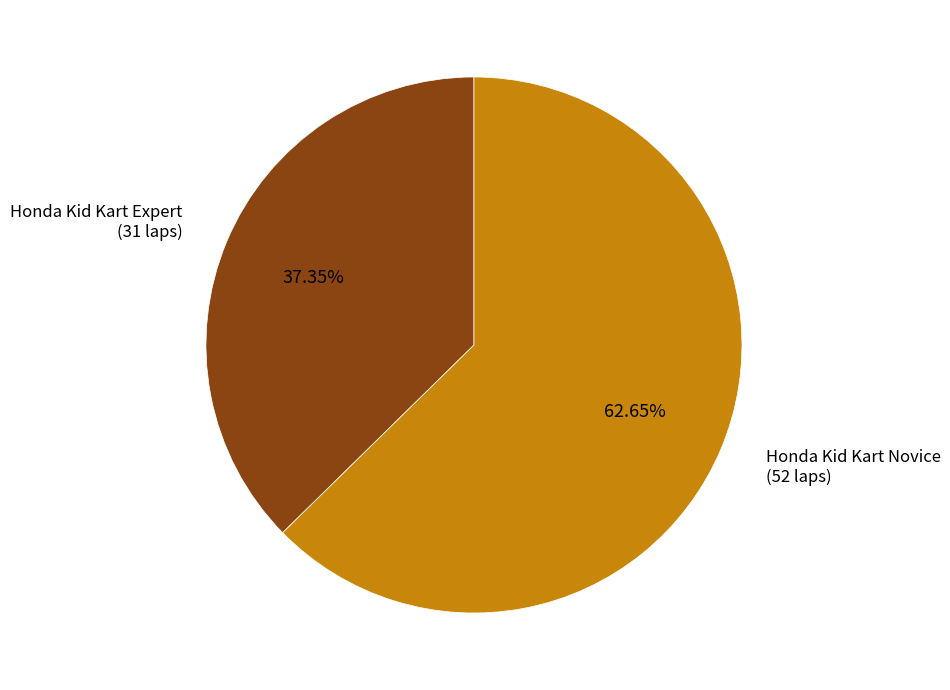

Which slice is the largest?

Honda Kid Kart Novice